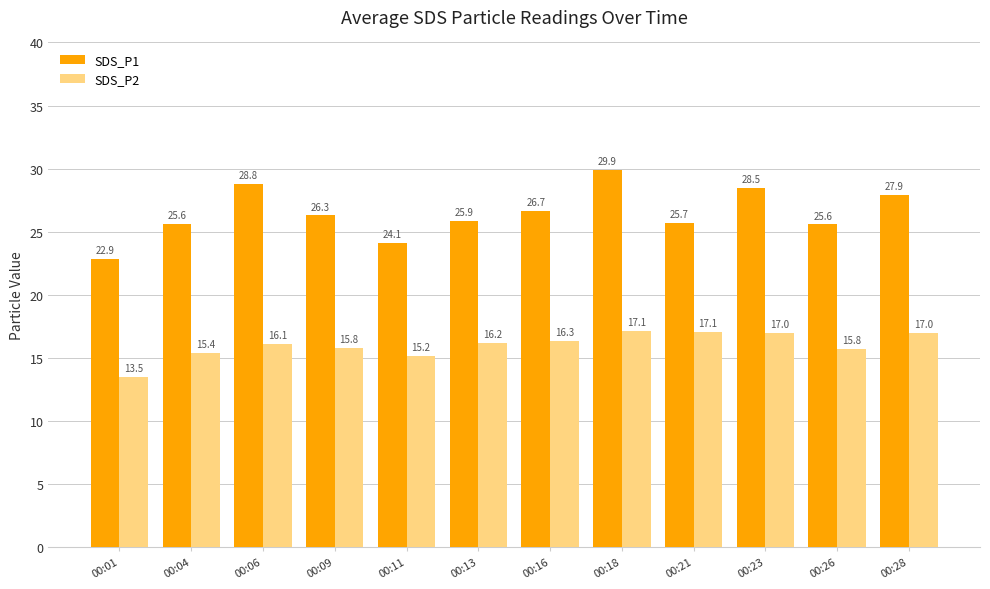

What is the minimum value for SDS_P1?

22.9